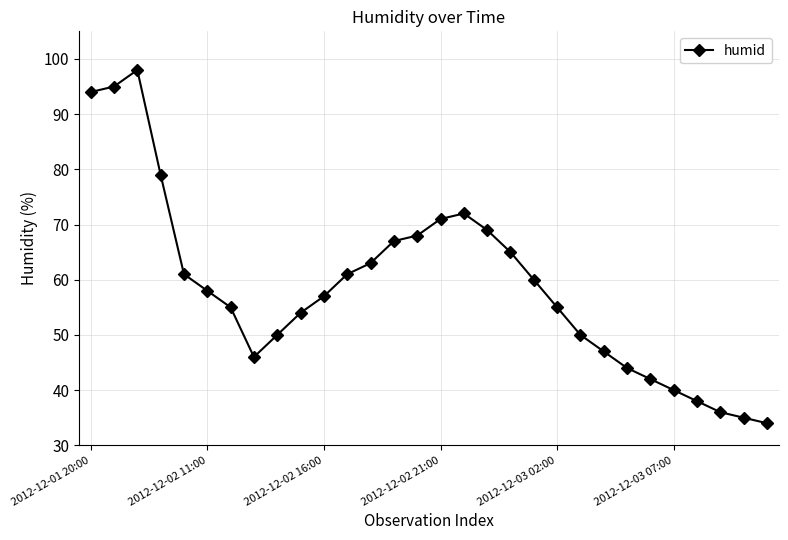

What is the value of the 21st point from the left?

55